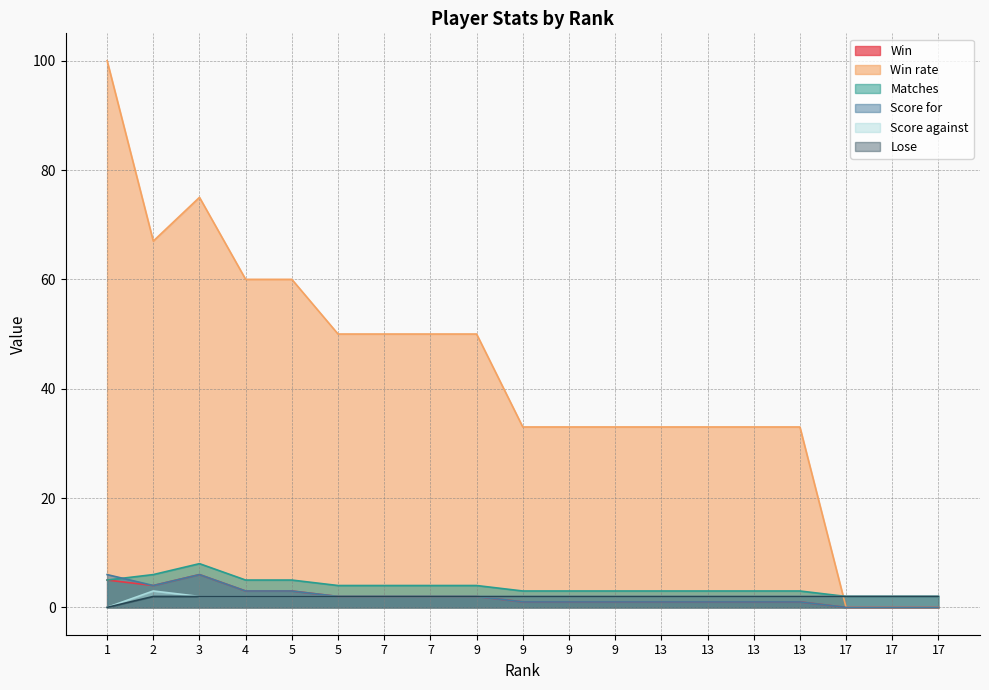

Which label corresponds to the largest value in the chart?

1